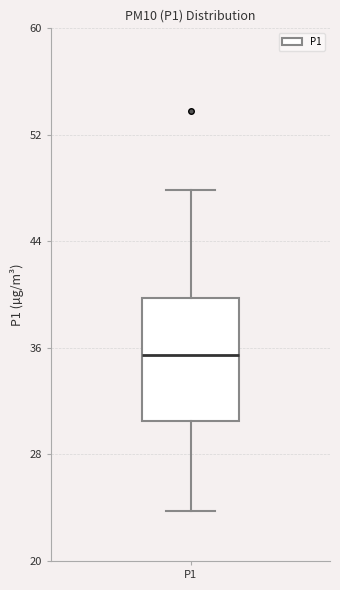

Transcribe this box plot: give where the median line is, the range the box spans, and where the two whiskers end, as read against the y-axis. The values are not printed on the chart, so give them approximately, as read against the axis.

median 35, box 30 to 40, whiskers 24 to 48